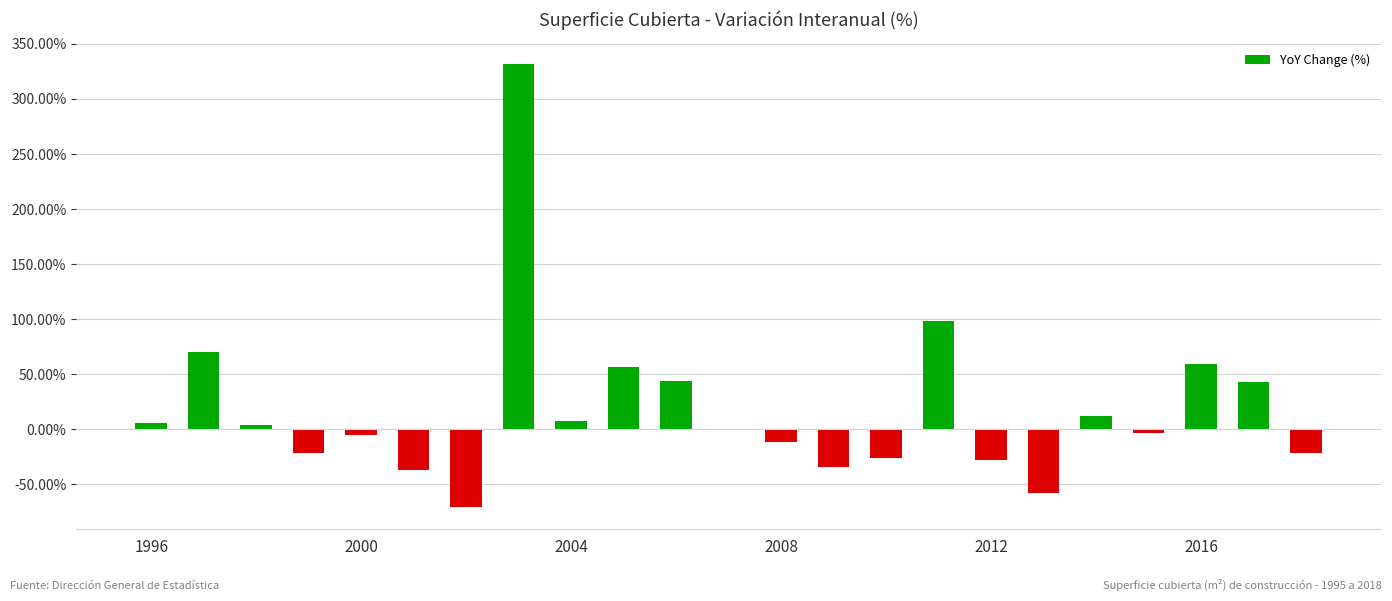

What is the maximum value shown in the chart?

331.4